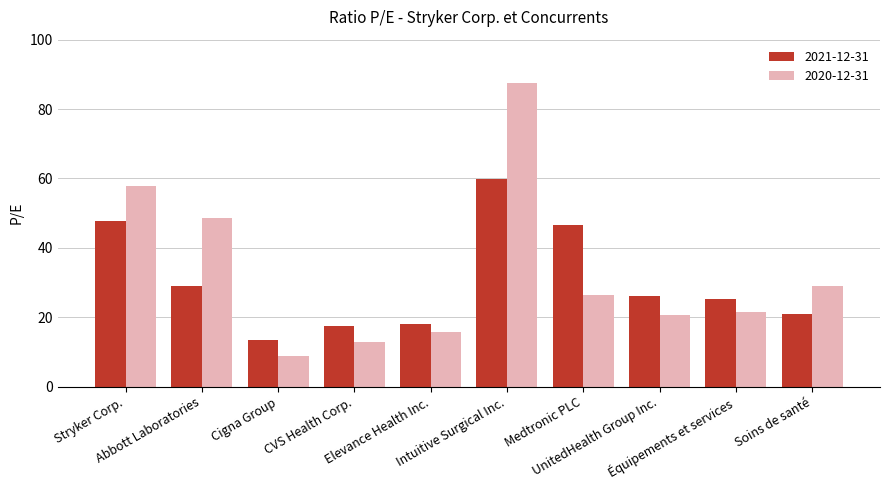

List the series in order of their peak value, lowest first.

2021-12-31, 2020-12-31